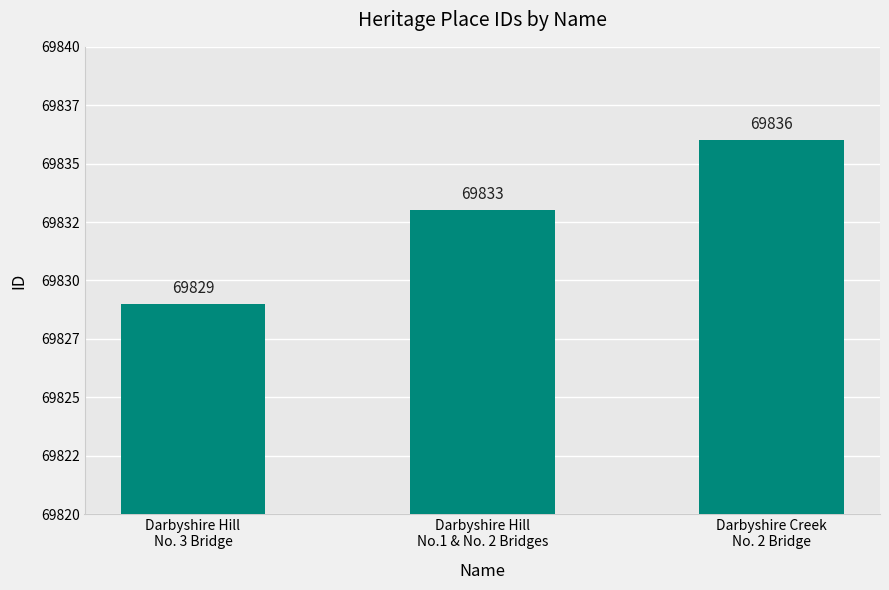

Does the chart contain any negative values?

No